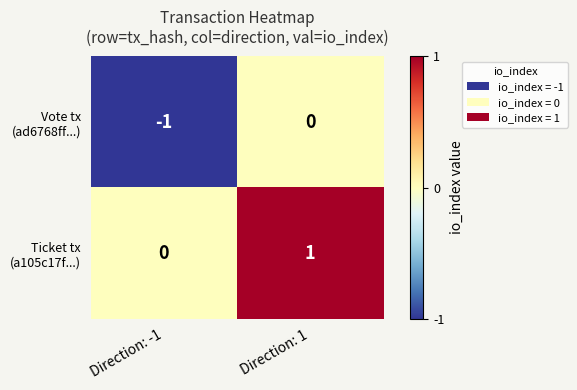

Which category has the highest value across all series?

Direction: 1